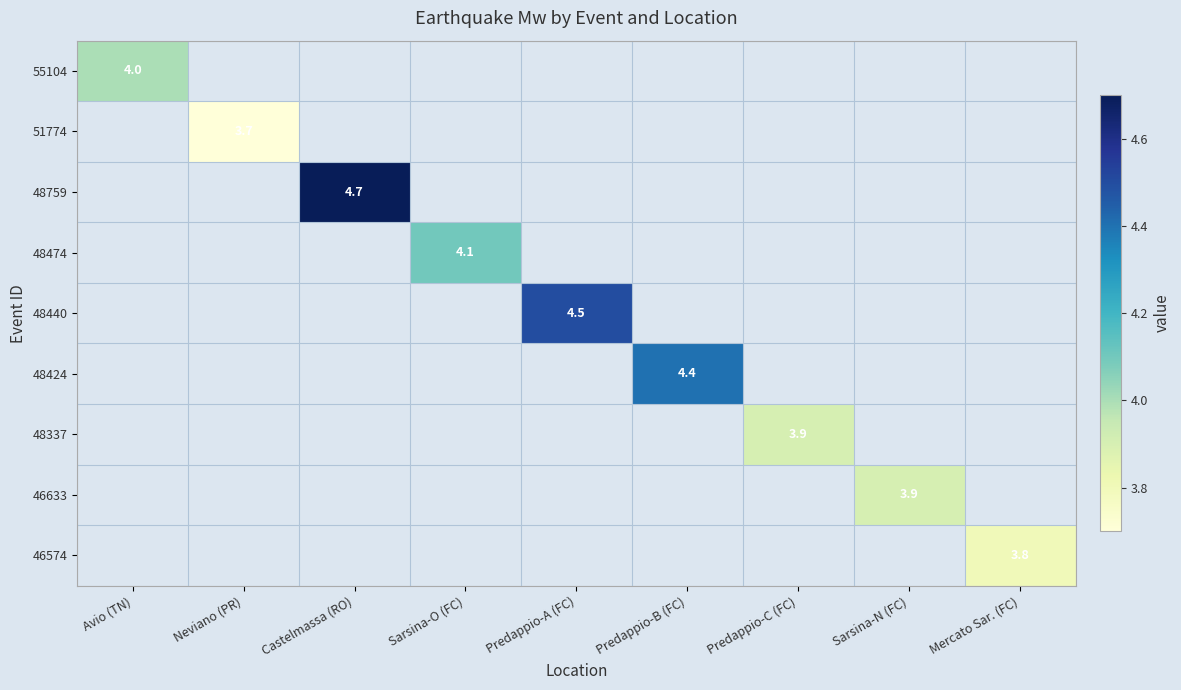

How many categories are shown in the chart?

9